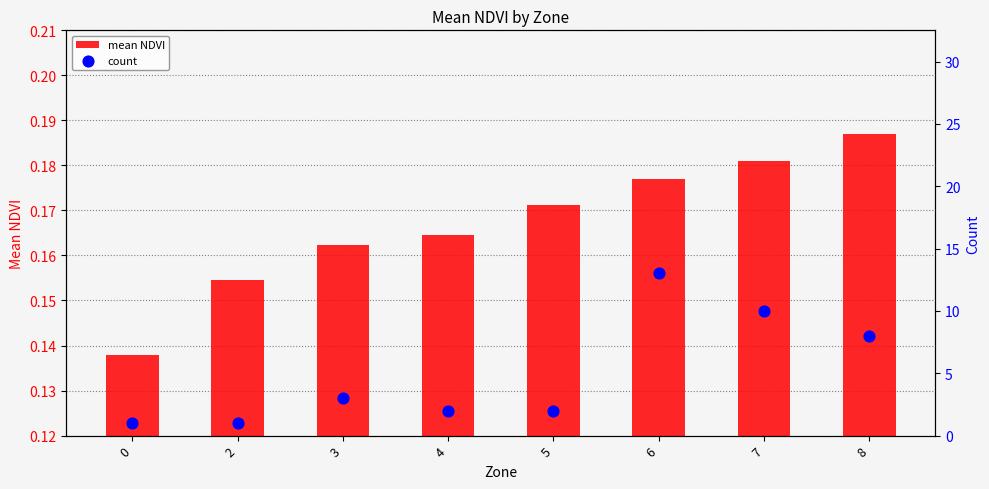

What is the total value across all series at 7?

10.2